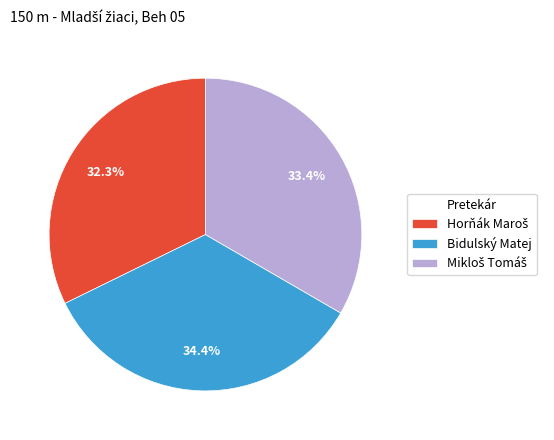

Does any single category account for the majority?

No